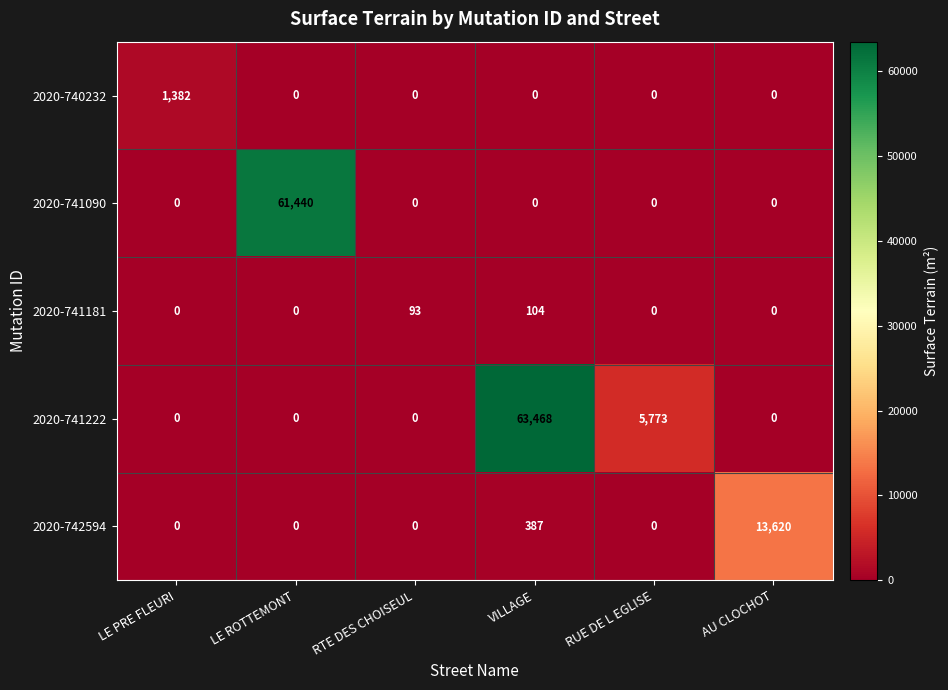

What is the sum of all 2020-741181 values?

197